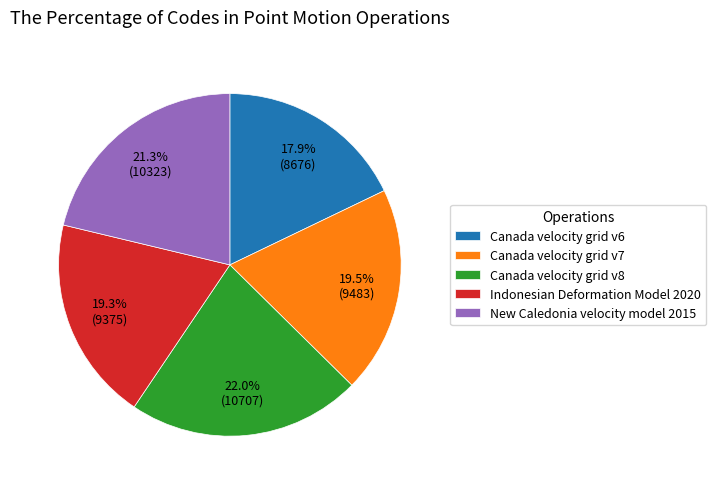

Count the number of slices in the pie.

5